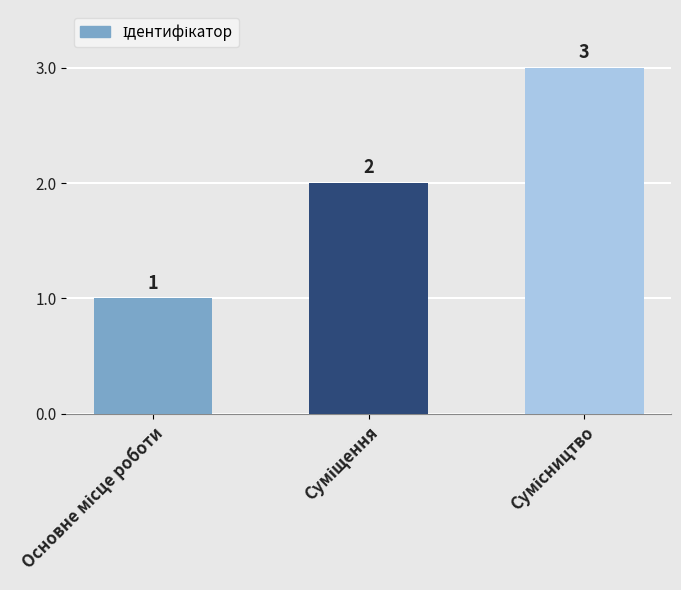

What is the greatest value displayed?

3